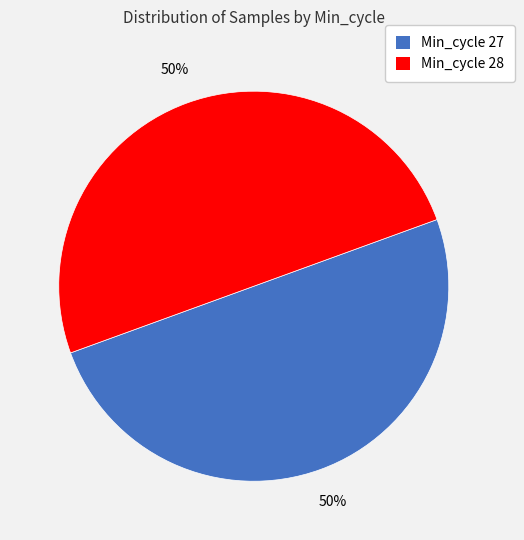

To the nearest percent, what is the average slice percentage?

50%